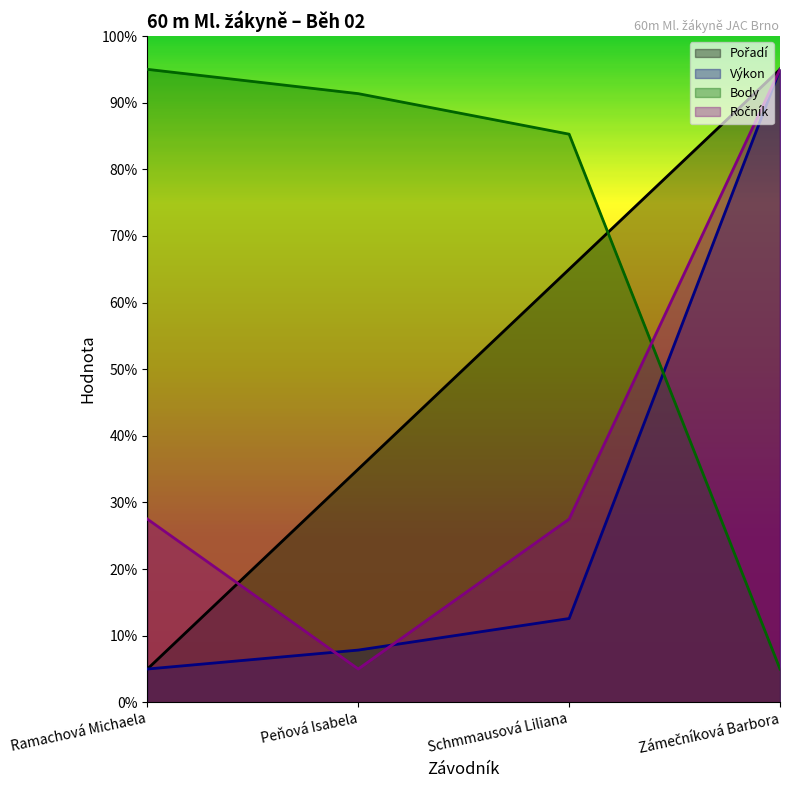

Rank the series by their maximum value, from lowest to highest.

Pořadí, Výkon, Body, Ročník